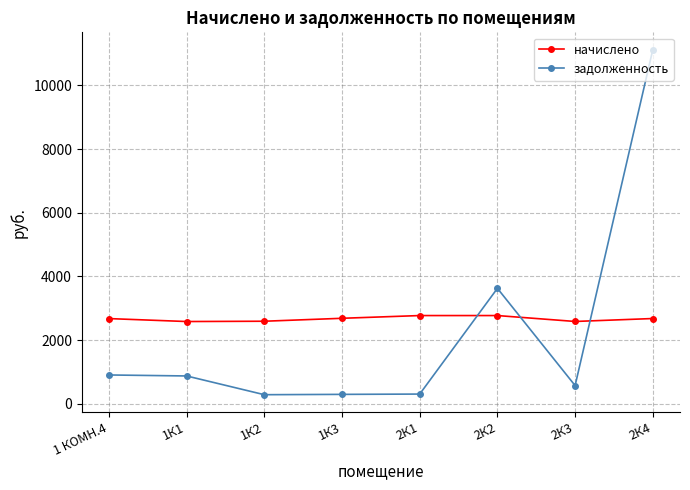

Which category has the highest value across all series?

2К4